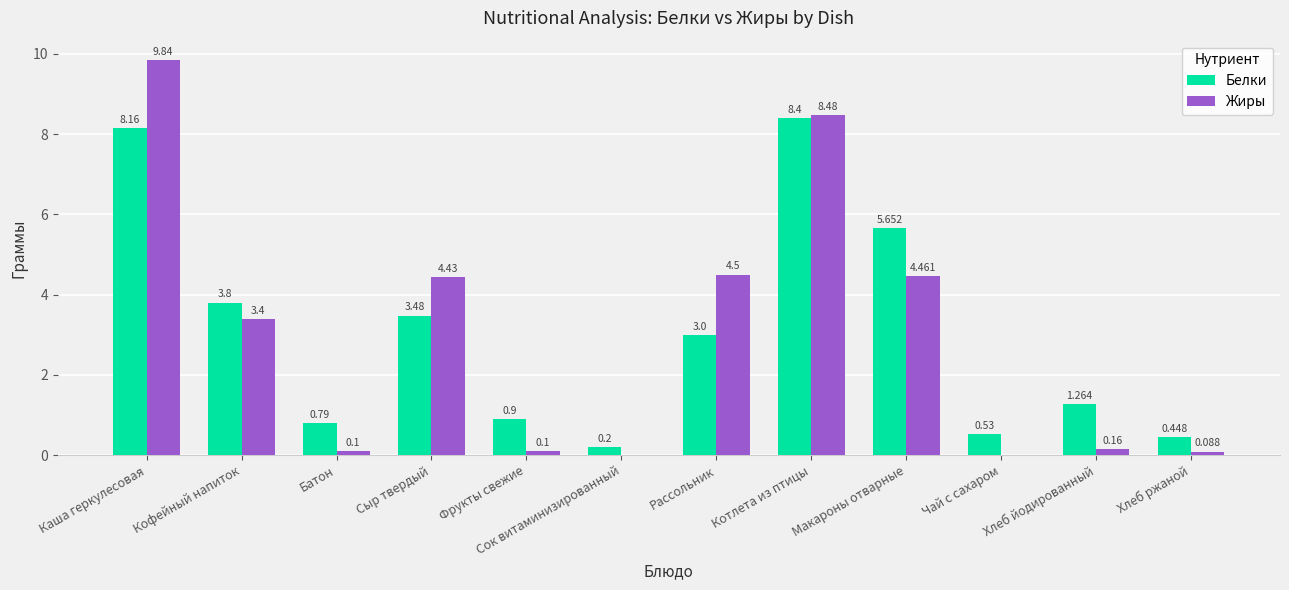

How many data points does each series have?

12